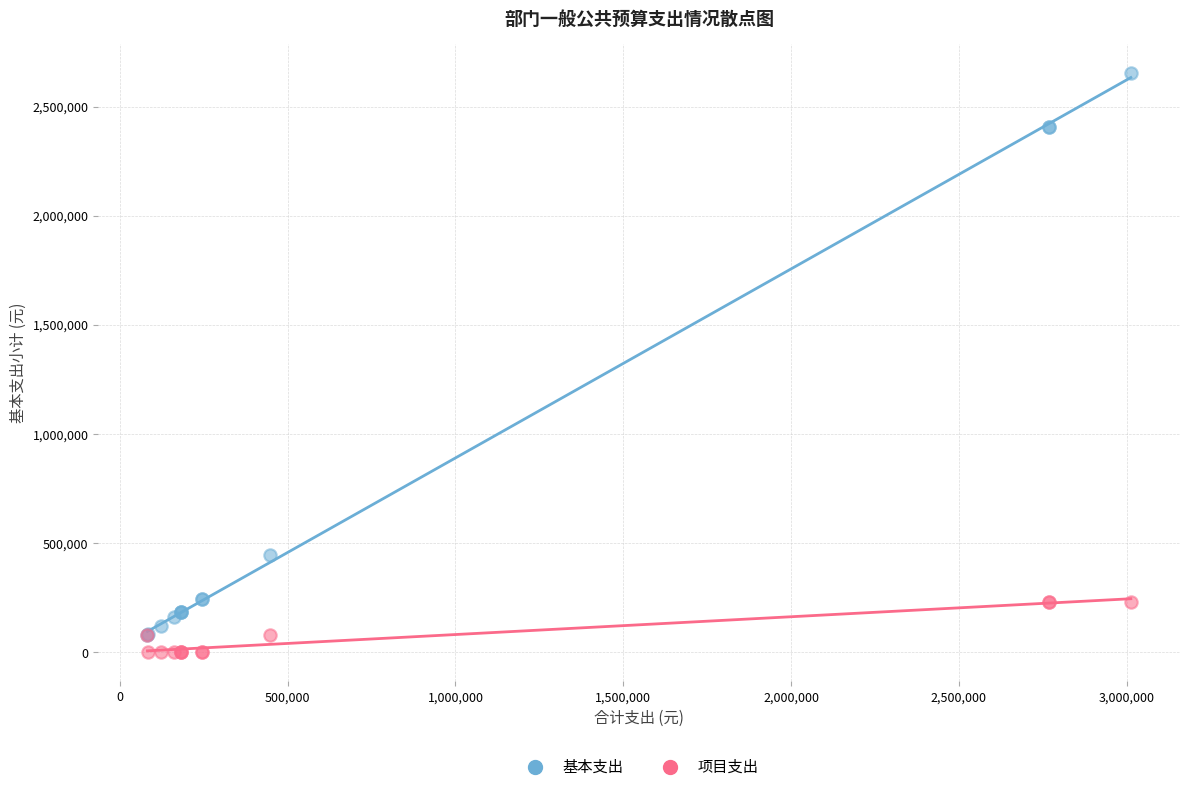

Across all series, what Y value is closest to 1326382?

448500.0